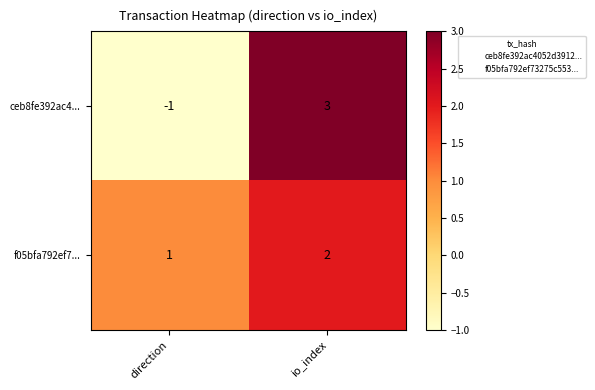

Where is ceb8fe392ac4... nearest to the value 1?

direction